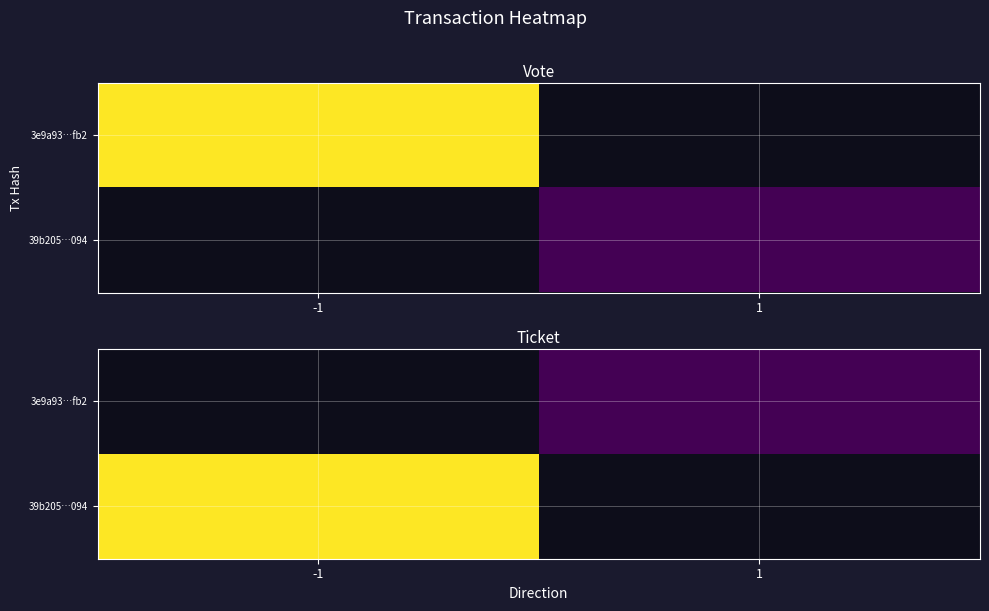

Rank the categories by 3e9a93…fb2 value from lowest to highest.

-1, 1